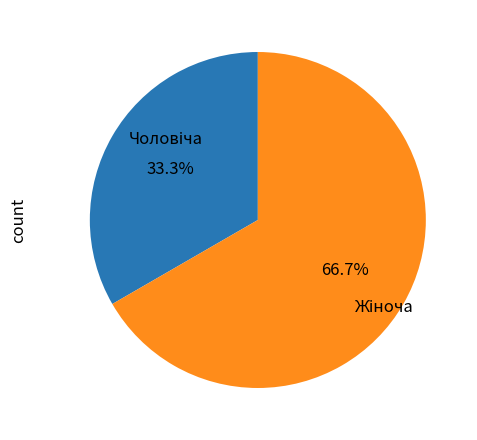

Is there any slice that represents more than half of the pie?

Yes